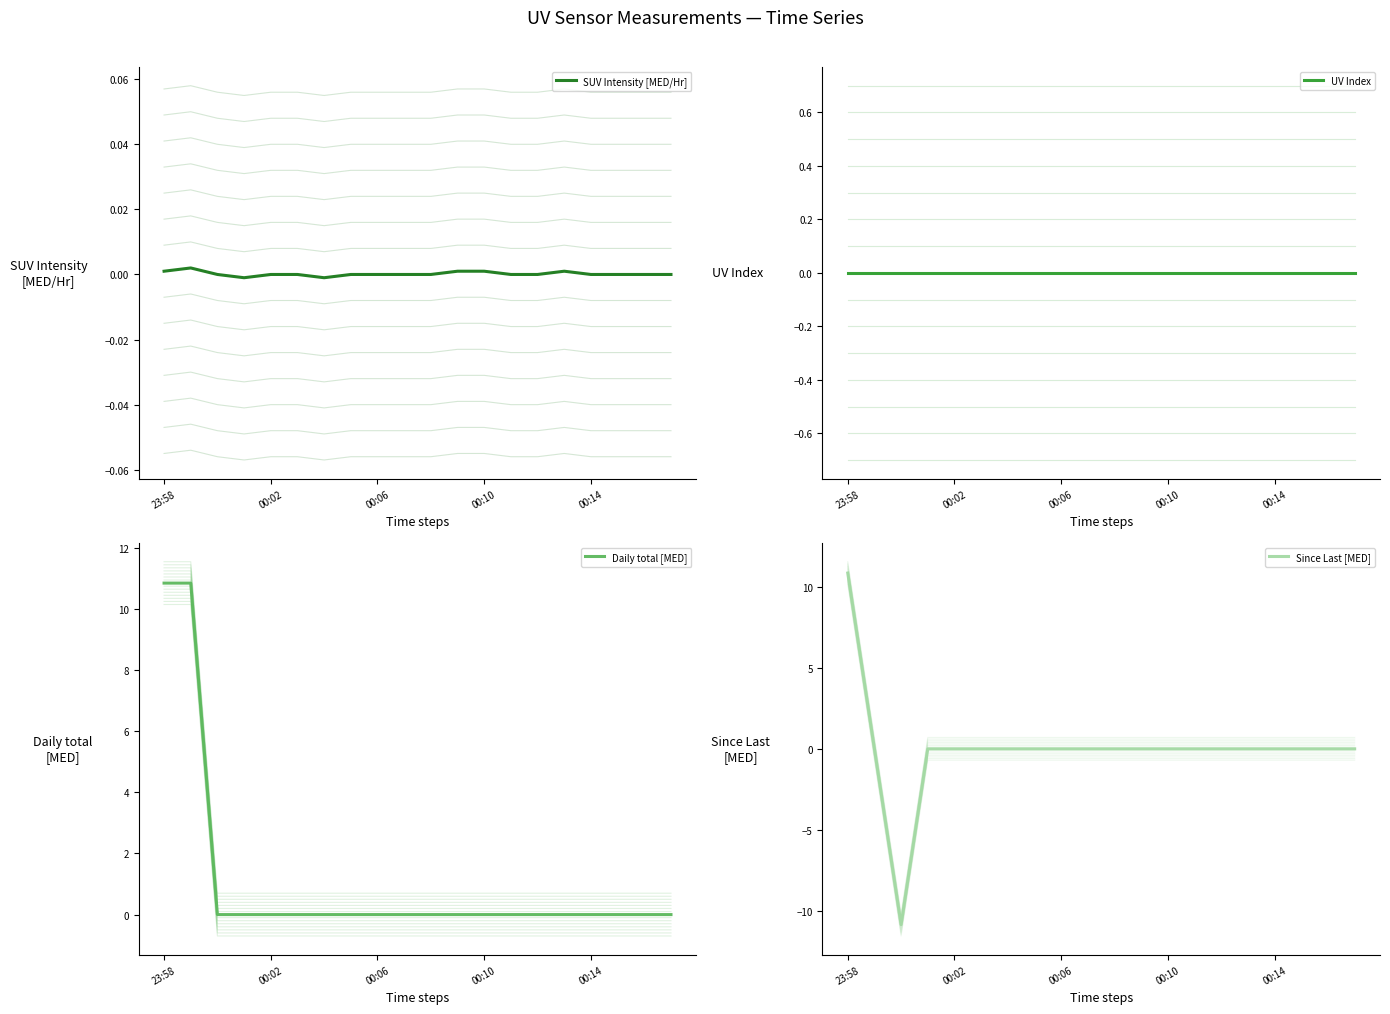

True or false: UV Index has more than 0 points higher than both neighbors.

False